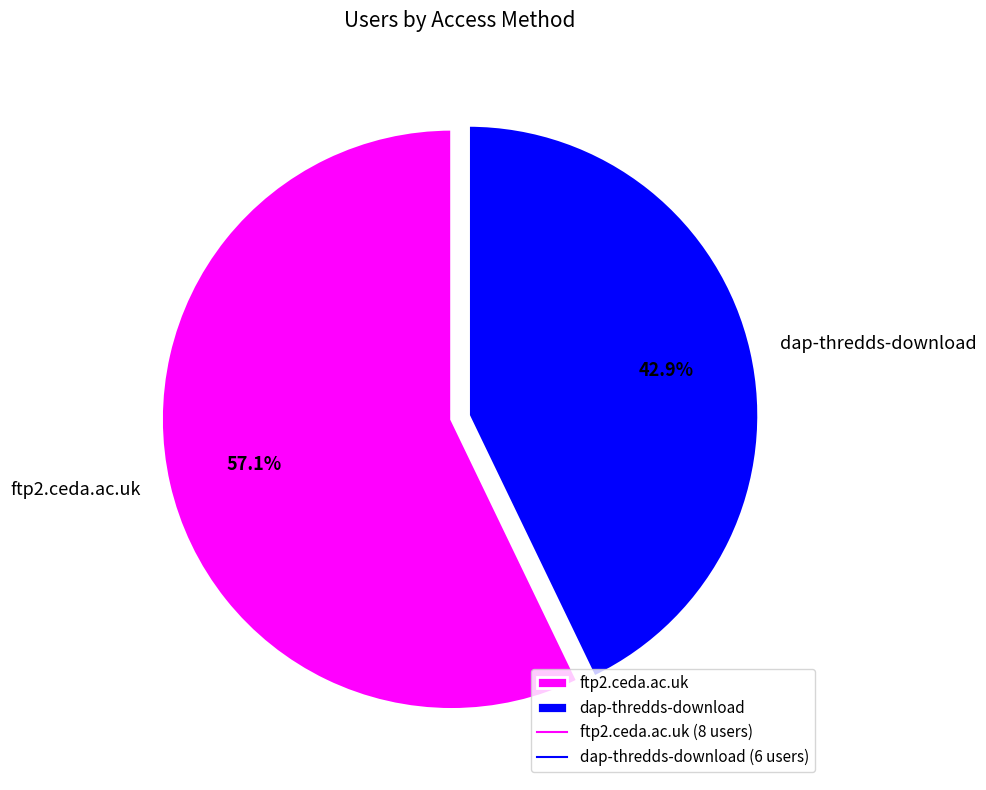

To the nearest percent, what is the difference between the largest and smallest slice percentages?

14%